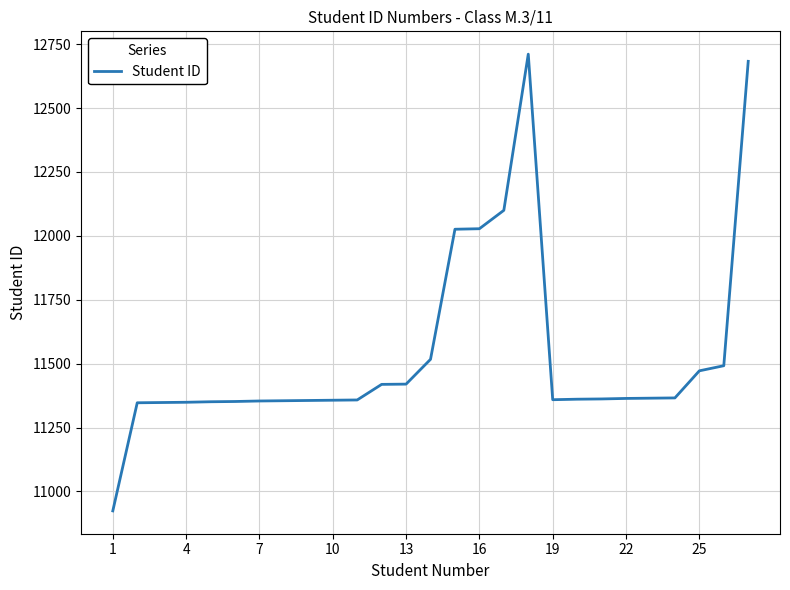

Is this an area chart (filled region under the line)?

No